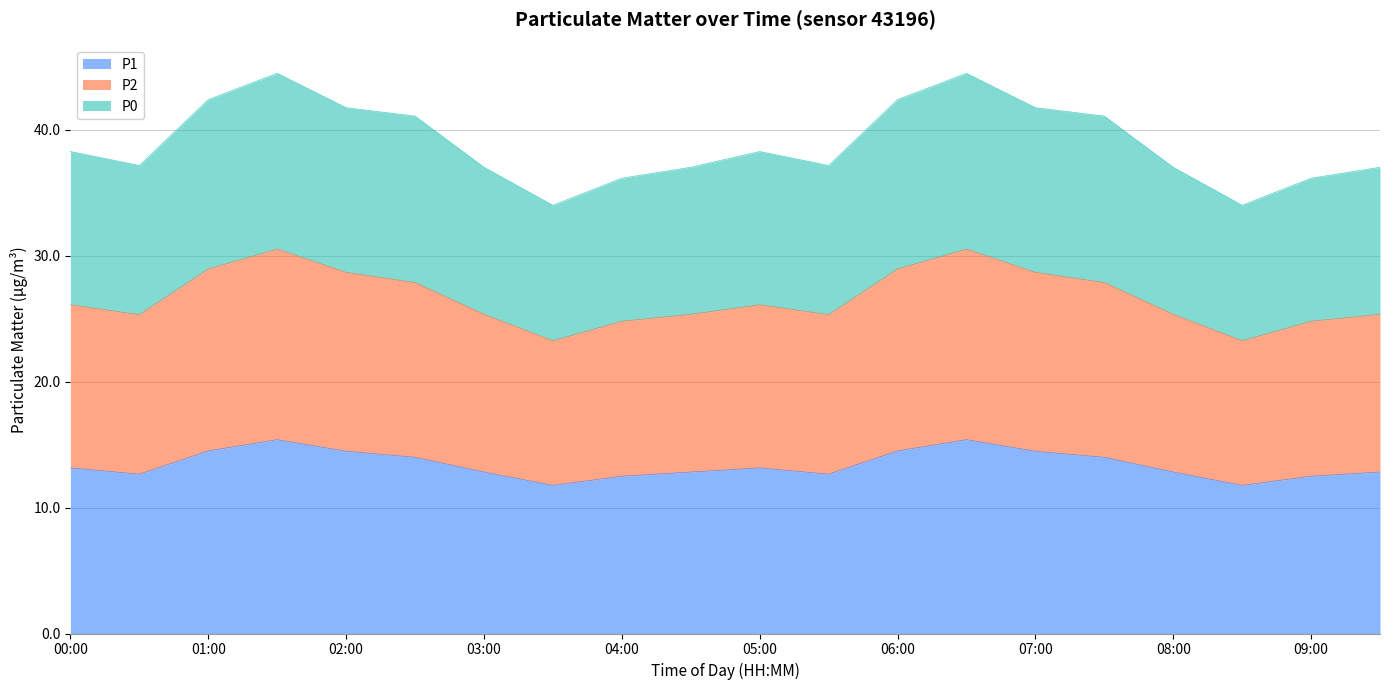

What is the smallest value displayed?

11.8